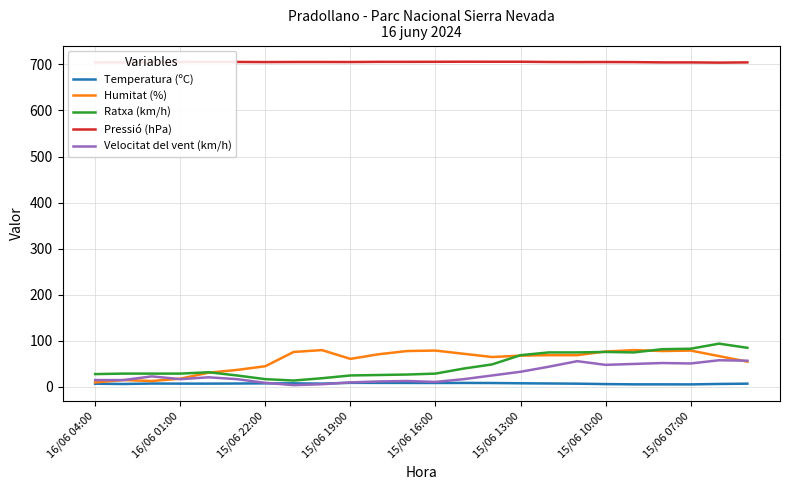

What is the highest value of the Pressió (hPa) series?

705.7